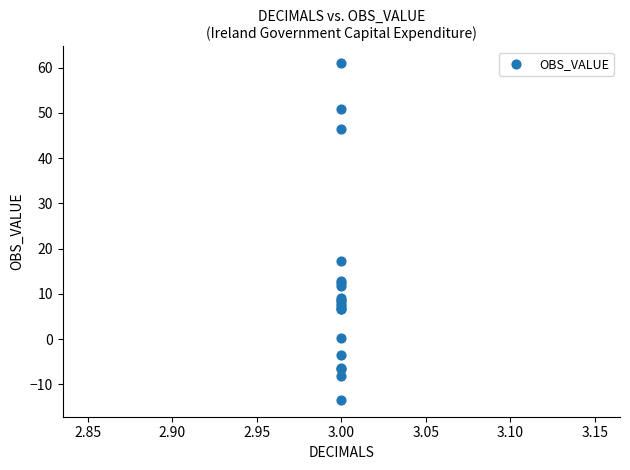

What Y value in the scatter plot is closest to 23?

17.1